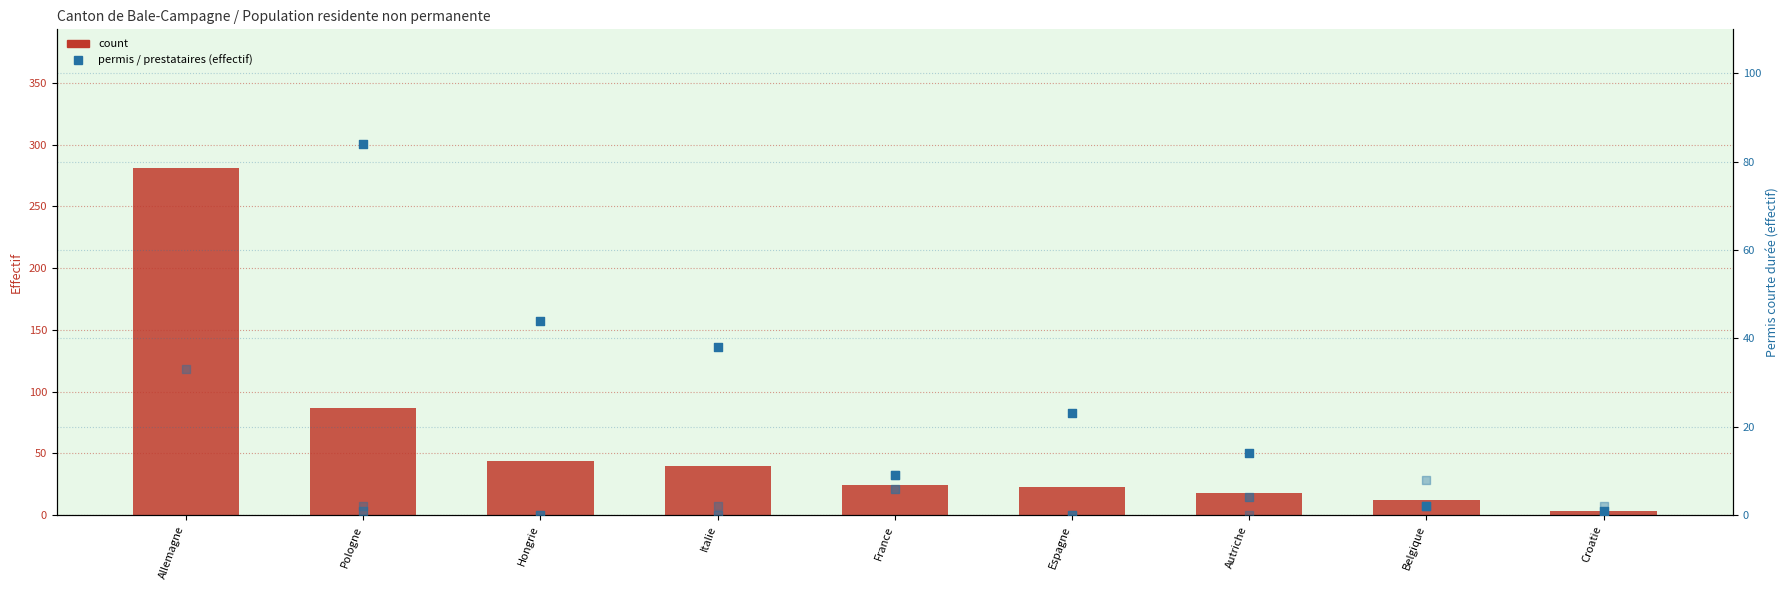

Is the value of Permis courte durée at Hongrie greater than the value of Total at Italie?

Yes